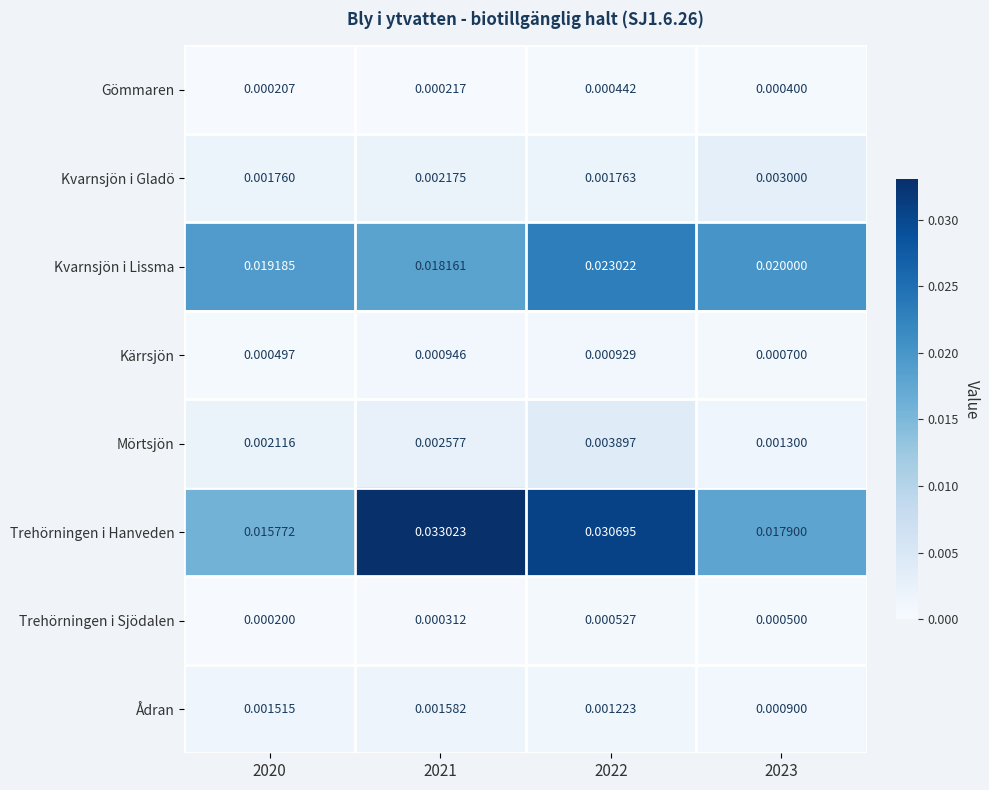

Is the value of Trehörningen i Hanveden at 2023 greater than the value of Kärrsjön at 2021?

Yes